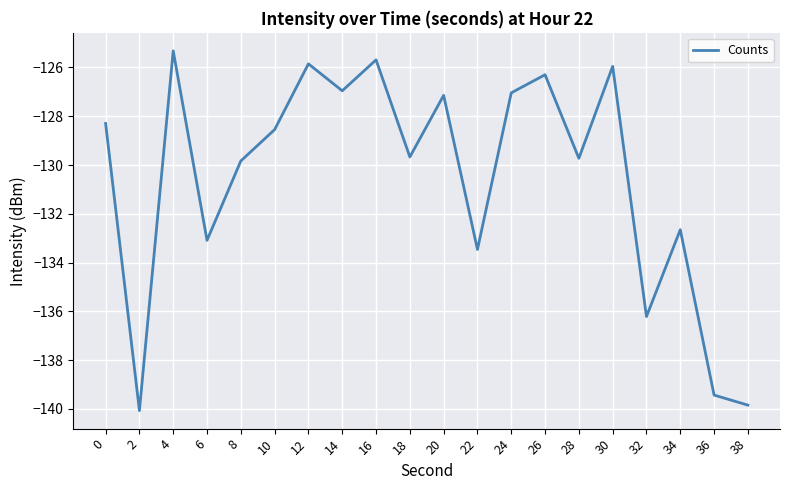

The value at 8 is -38.3. True or false?

False